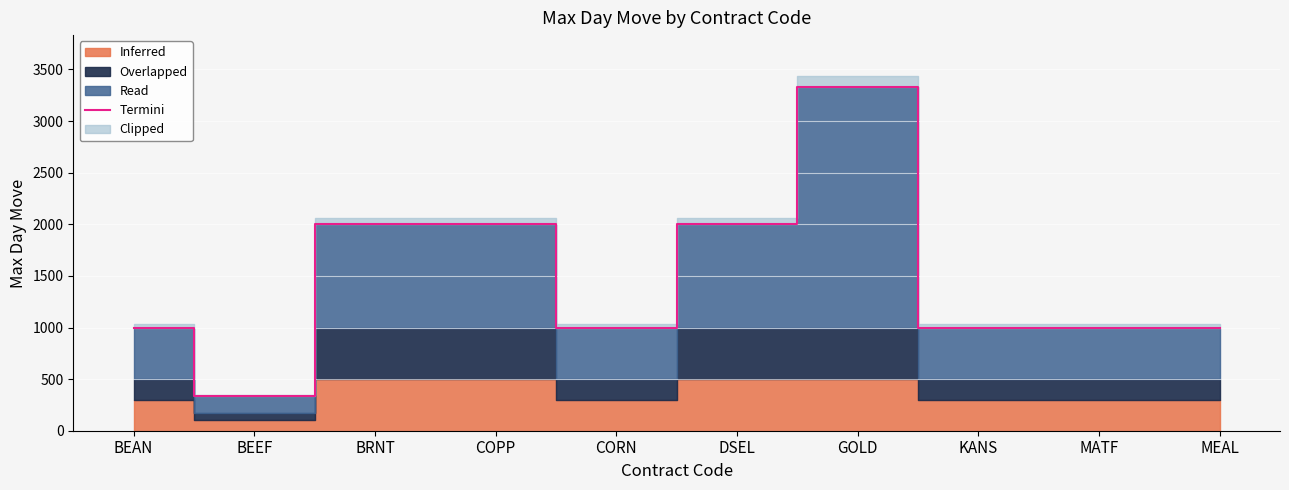

How many lines are shown in the chart?

1